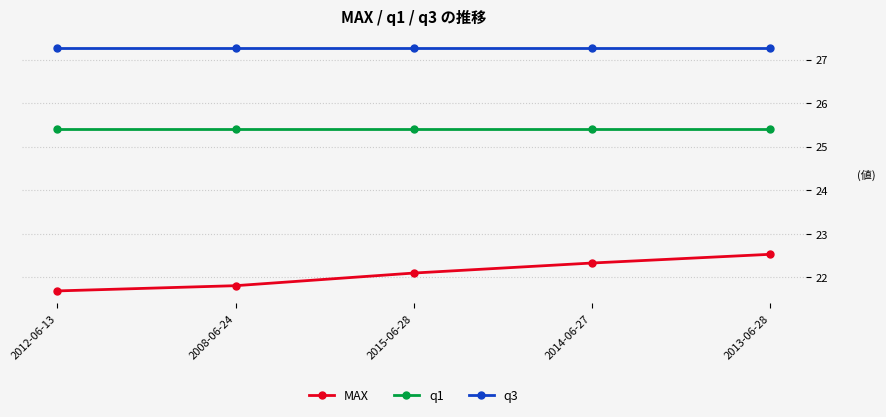

How many lines are shown in the chart?

3